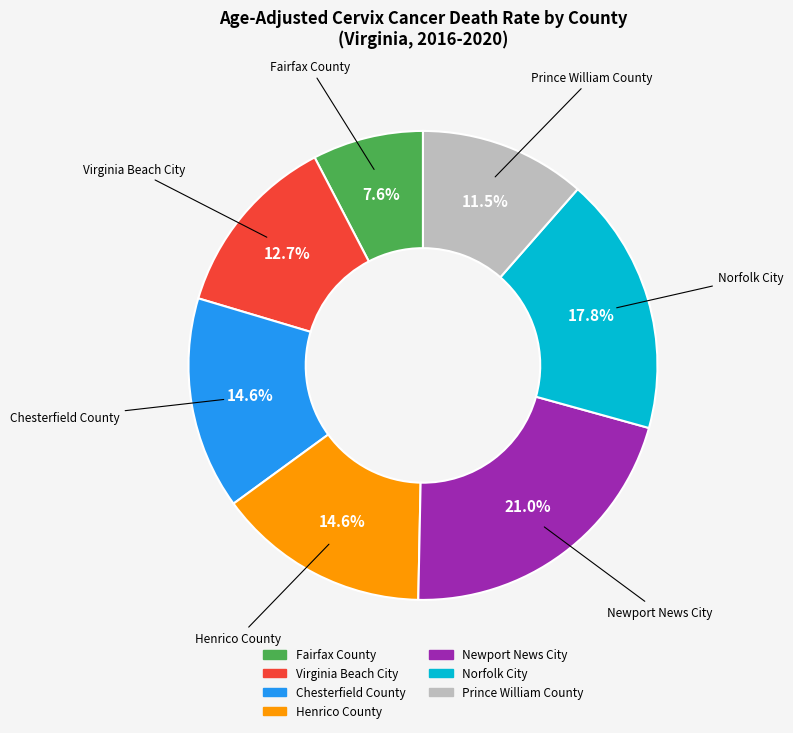

How many segments does this pie chart have?

7